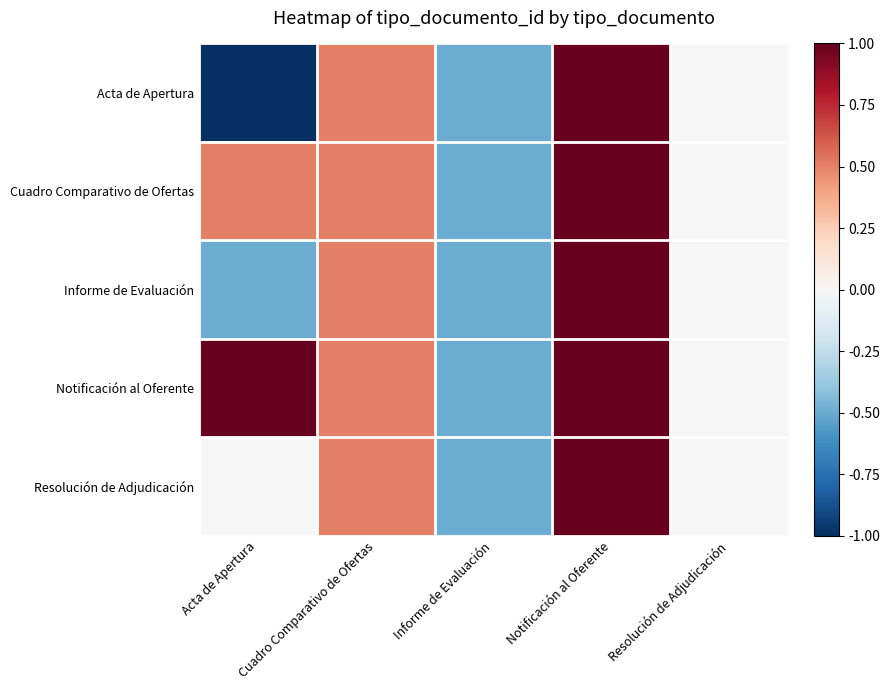

What is the minimum value shown in the chart?

-1.0